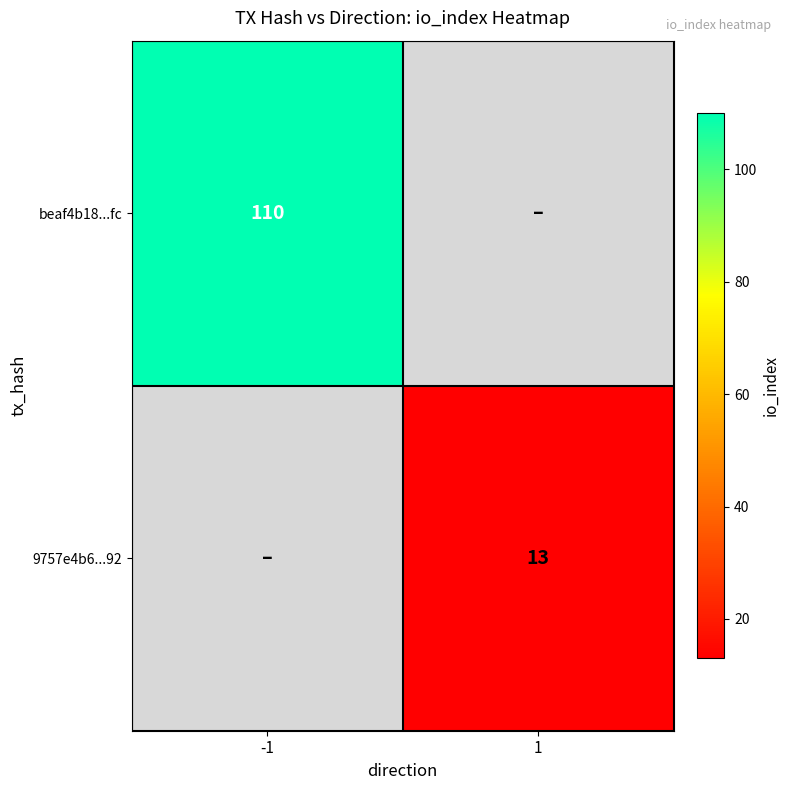

What is the greatest value displayed?

110.0